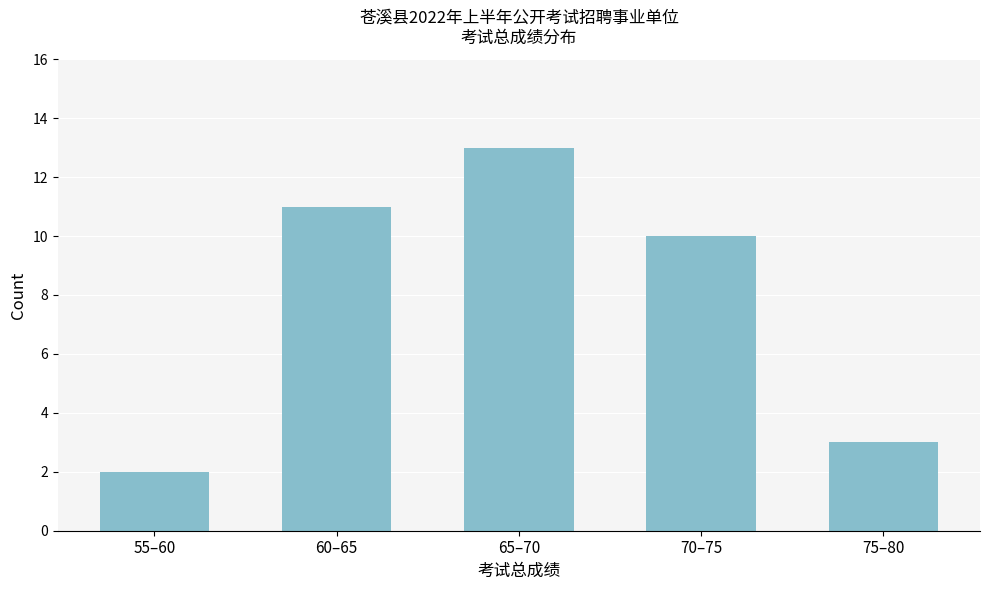

Reading left to right, what are all the values shown in this chart?

55–60=2	60–65=11	65–70=13	70–75=10	75–80=3